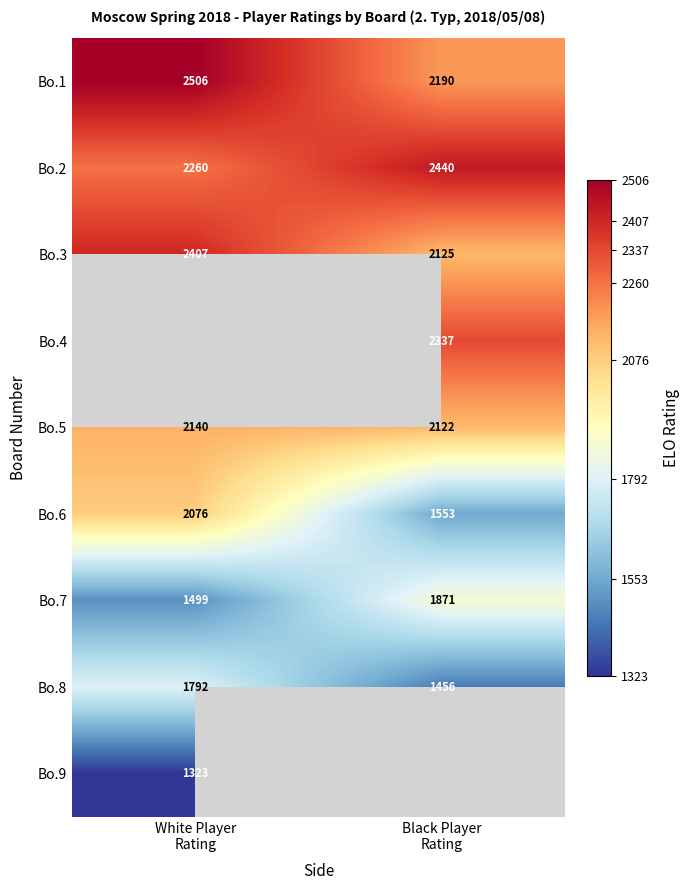

What is the average value of the Bo.5 series?

2131